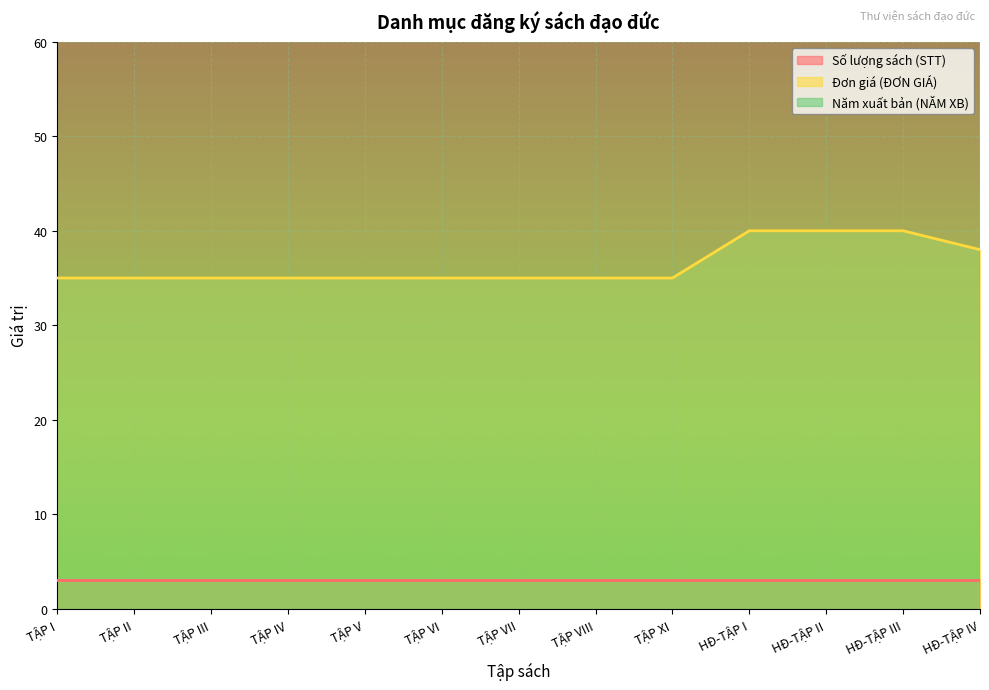

True or false: Đơn giá (ĐƠN GIÁ) and Năm xuất bản (NĂM XB) intersect in this chart.

False